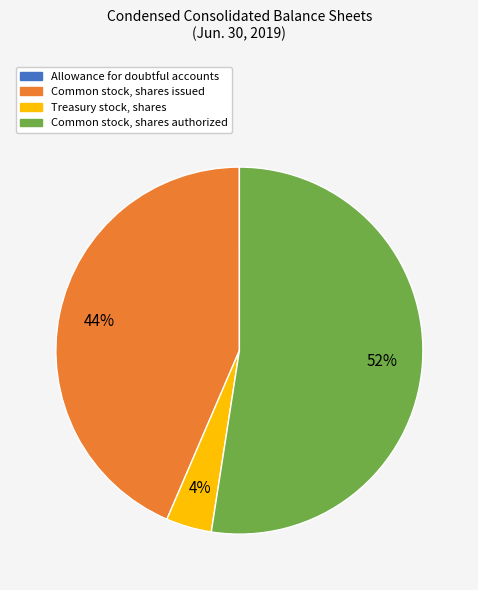

Does any single category account for the majority?

Yes